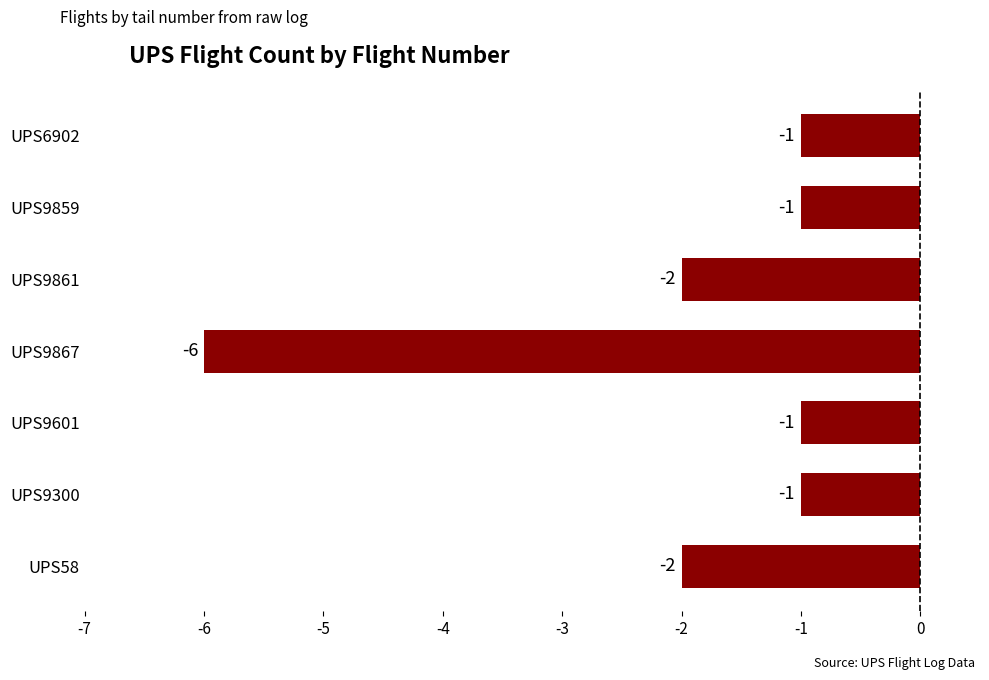

How many bars are there in total?

7